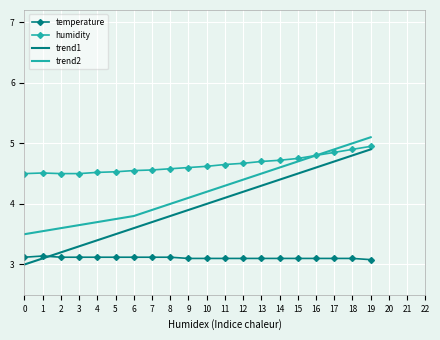

Is it true that trend2 equals 6.9 at 7?

False